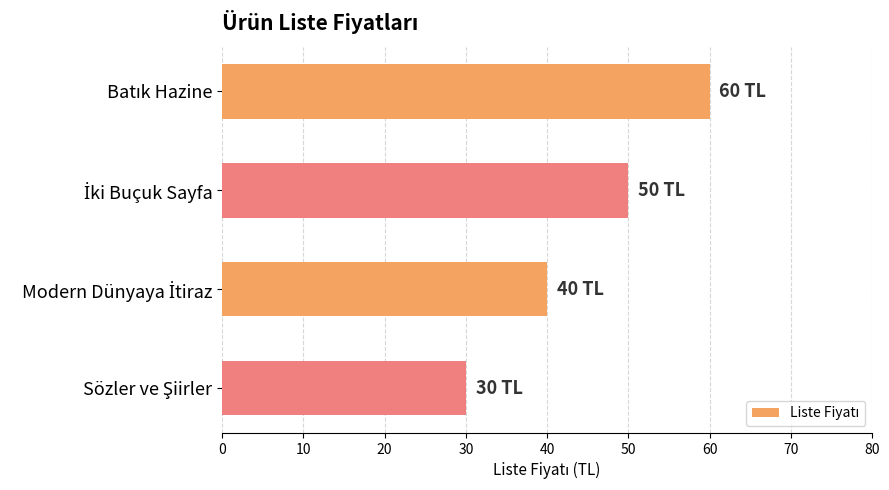

How many values are below 50?

2